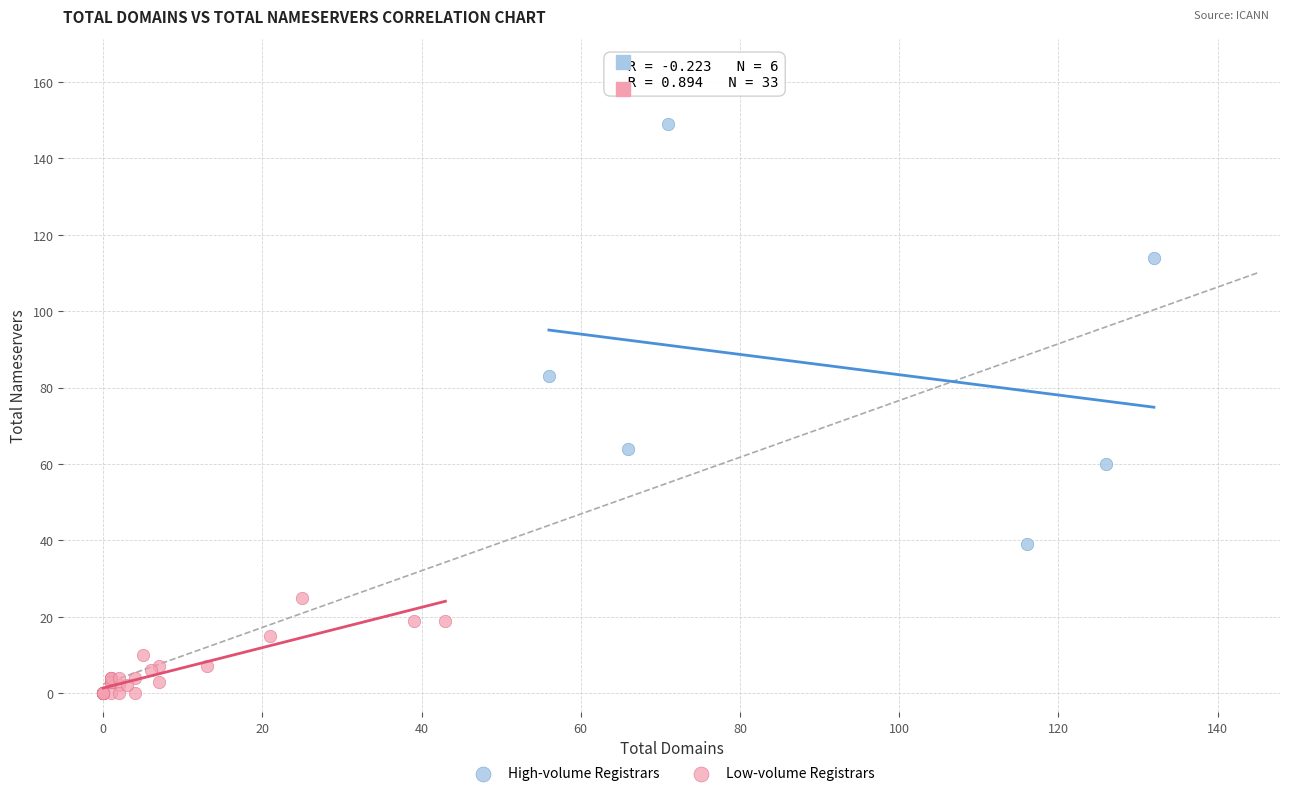

Which series has the largest Y range (max minus min)?

High-volume Registrars